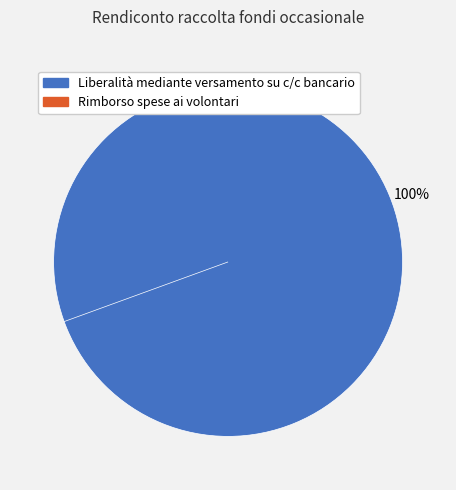

To the nearest percent, what portion does Liberalità mediante versamento su c/c bancario represent?

100%